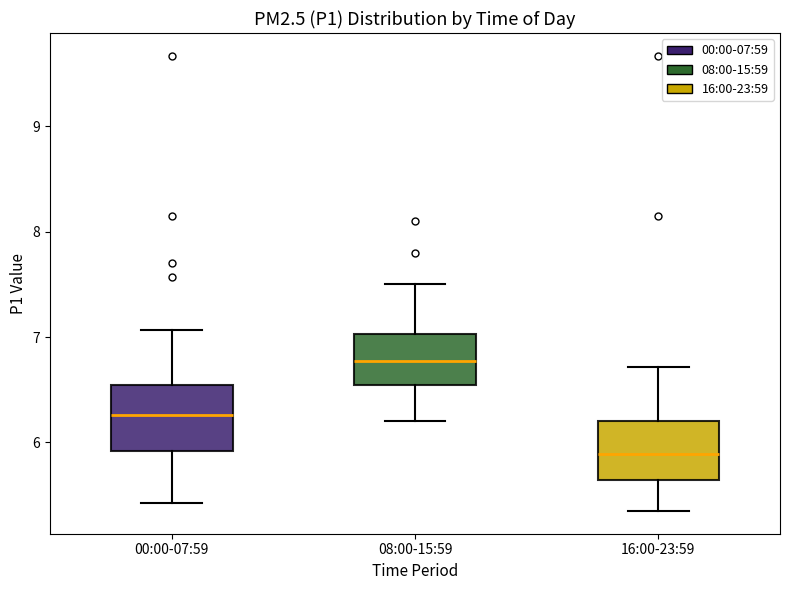

Reading left to right, transcribe this box plot: for each box, give where its median line is, the range the box spans, and where its two whiskers end, as read against the y-axis. The values are not printed on the chart, so give them approximately, as read against the axis.

00:00-07:59: median 6.3, box 5.9 to 6.5, whiskers 5.4 to 7.1
08:00-15:59: median 6.8, box 6.6 to 7.0, whiskers 6.2 to 7.5
16:00-23:59: median 5.9, box 5.6 to 6.2, whiskers 5.4 to 6.7